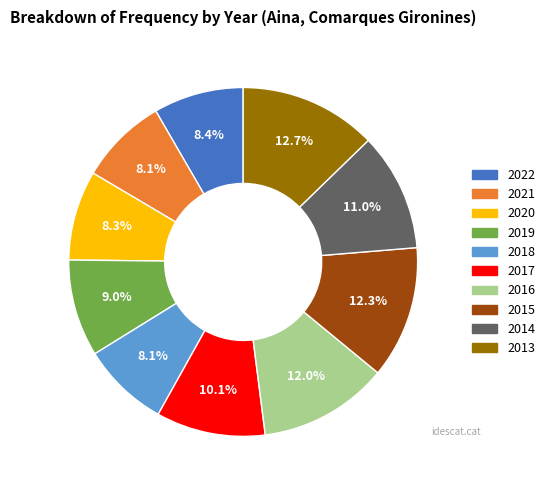

What is the ratio of the value at 2021 to the value at 2020?

1.0